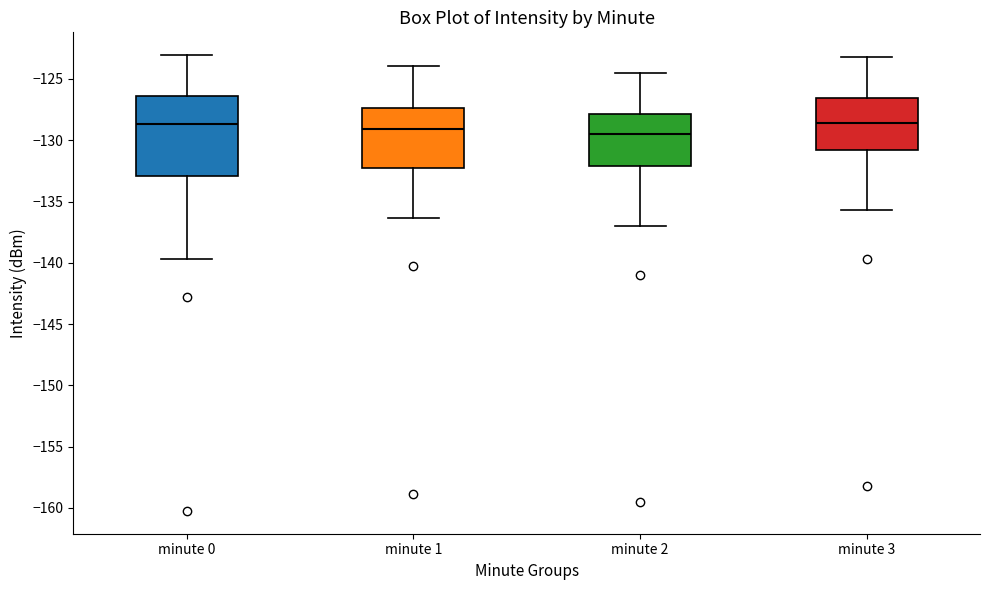

Where does the lower whisker of the box for minute 1 end on the y-axis? The values are not printed on the chart, so give them approximately, as read against the axis.

-136.5